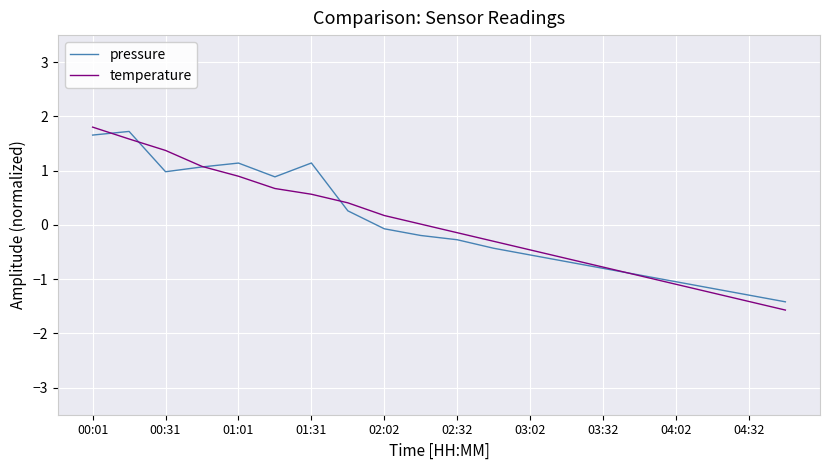

What is the minimum value for temperature?

-1.6